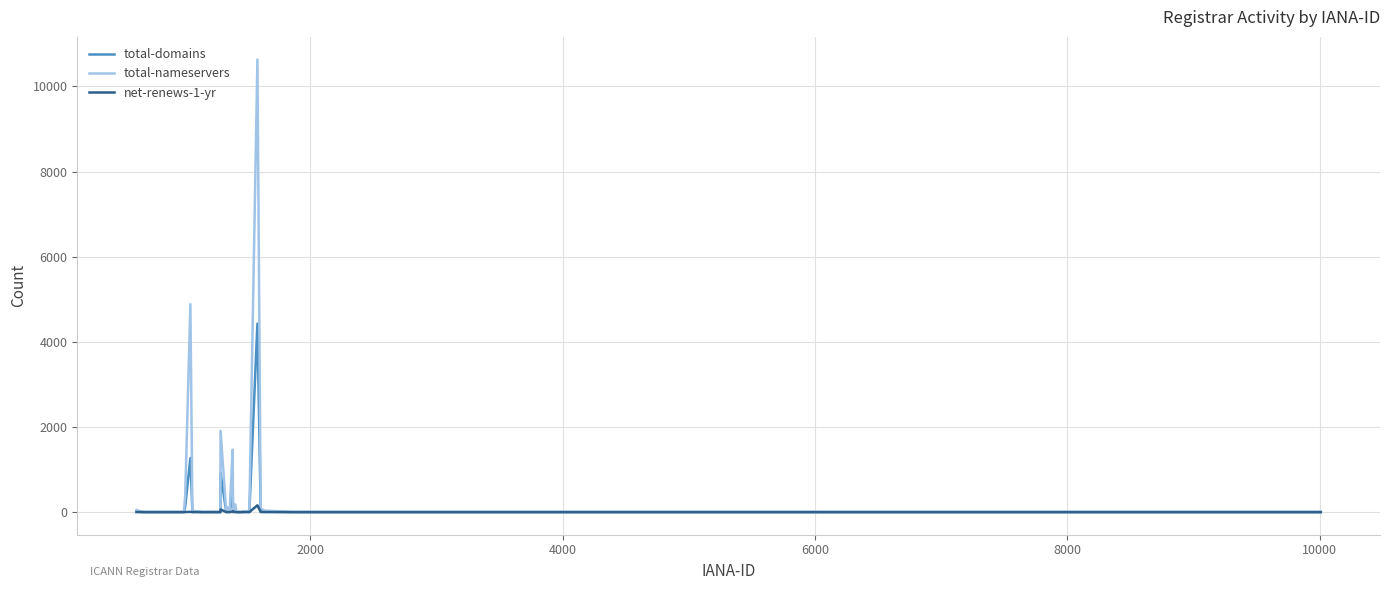

What is the greatest value displayed?

10632